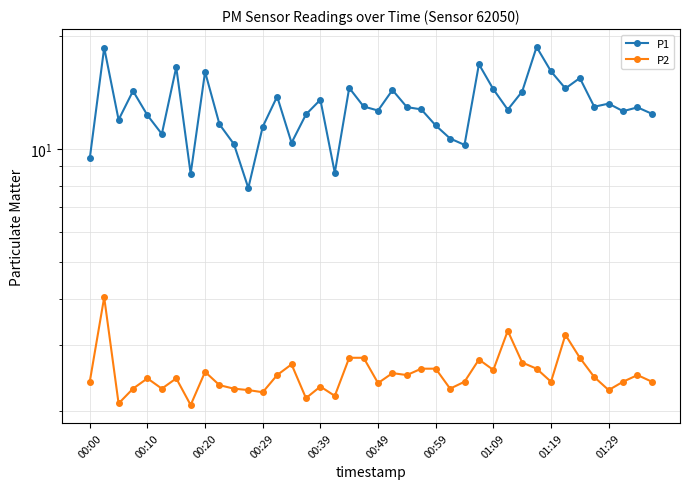

What is the difference between the second highest and minimum values in the P2 series?

1.2